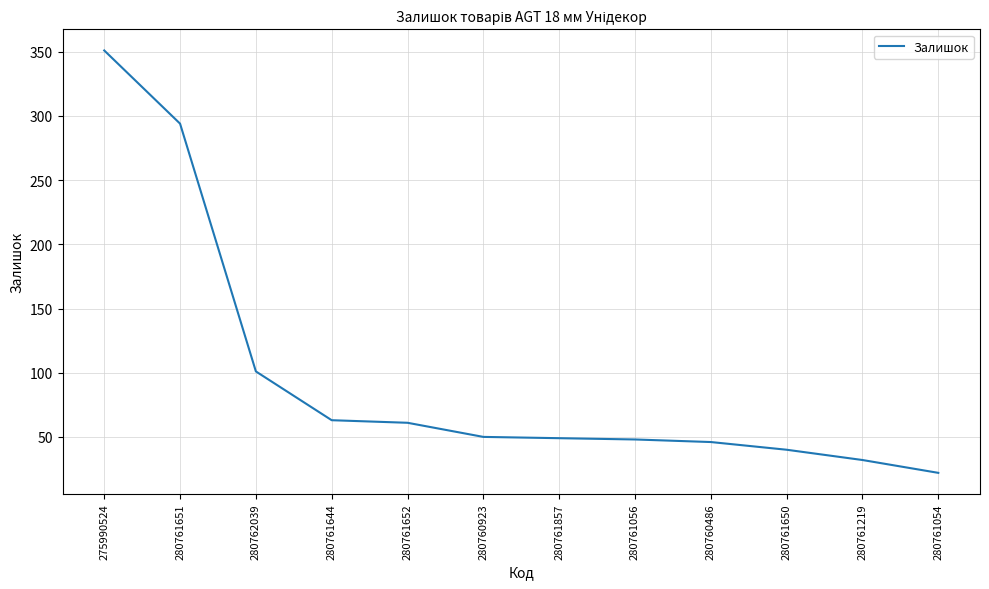

What position from the right is 280762039?

10